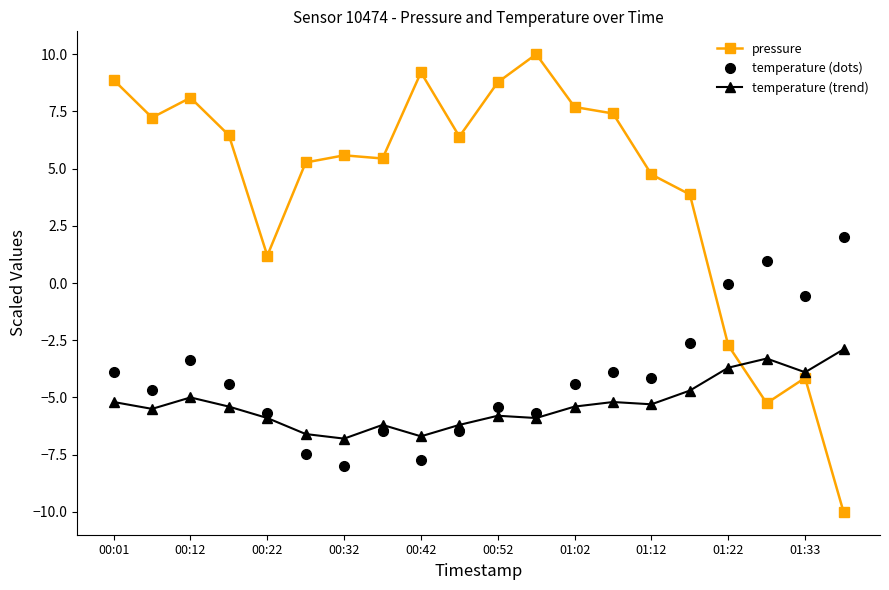

In temperature (dots), how many points are higher than both neighbors (excluding endpoints)?

5